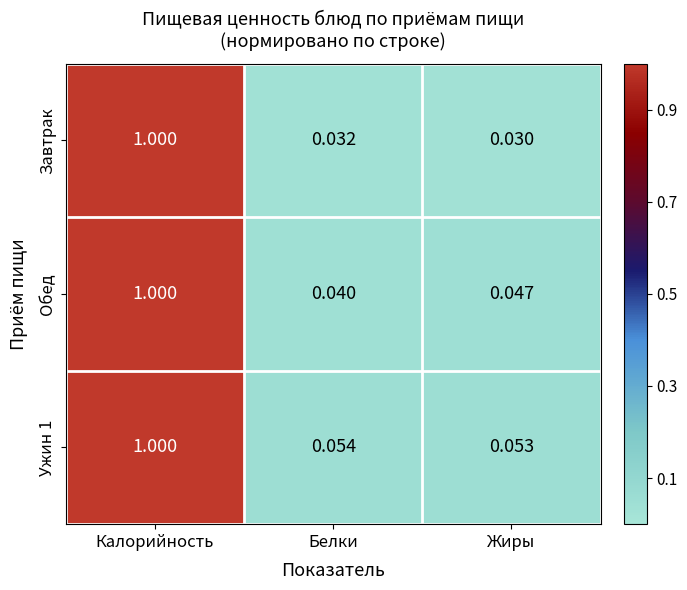

Rank the series by their average value, from lowest to highest.

Завтрак, Обед, Ужин 1